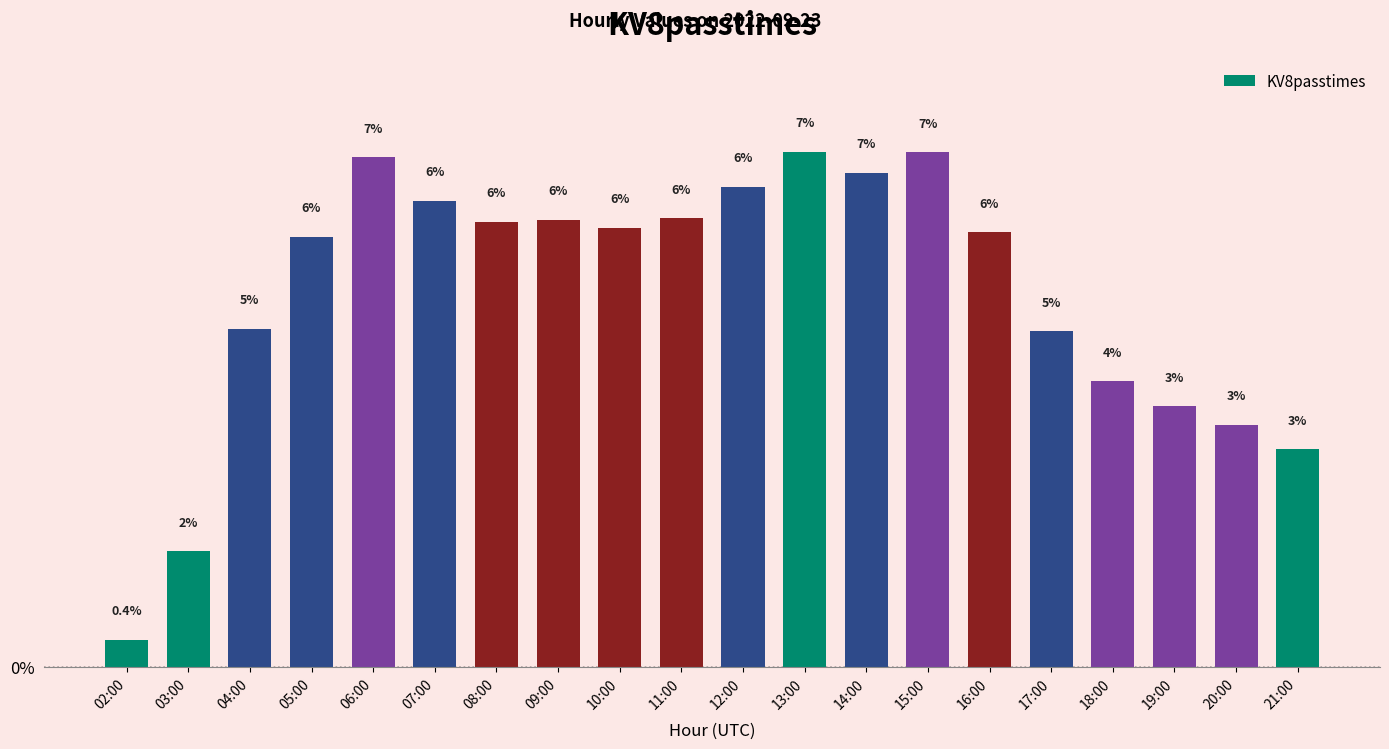

How many bars are there in total?

20